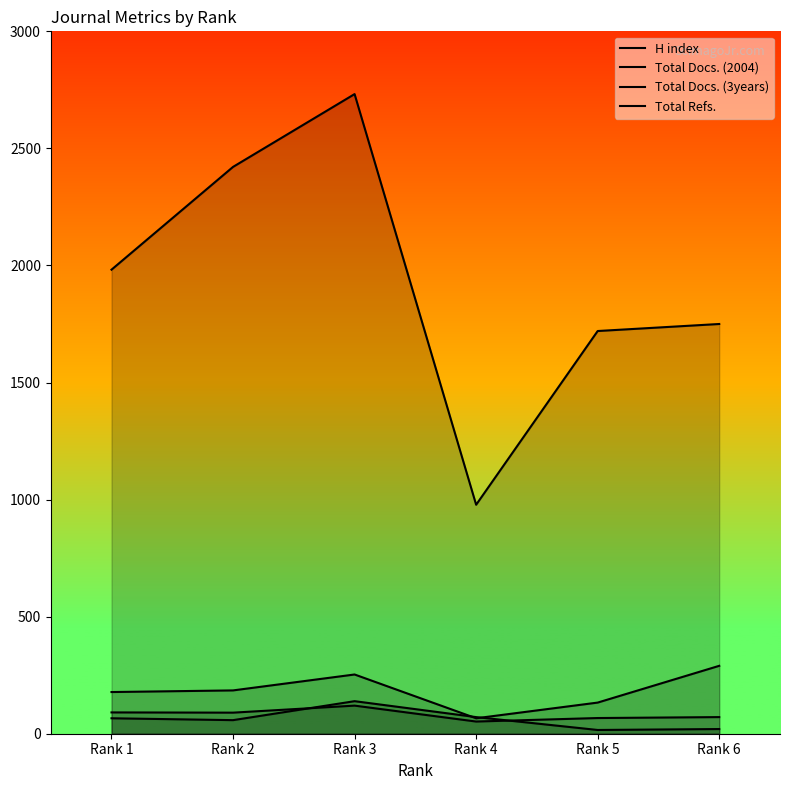

True or false: Total Docs. (2004) has more than 0 interior local peaks.

True